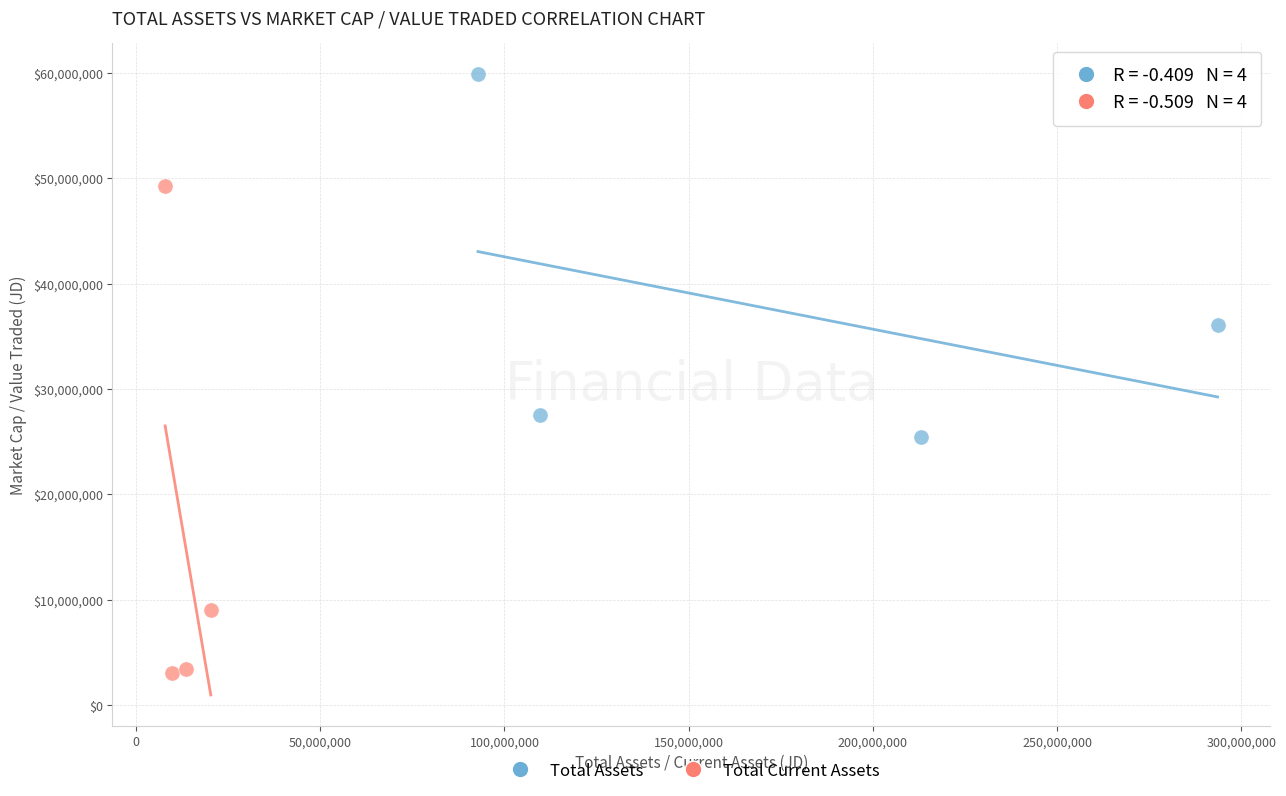

Which series contains the highest Y value?

Total Assets